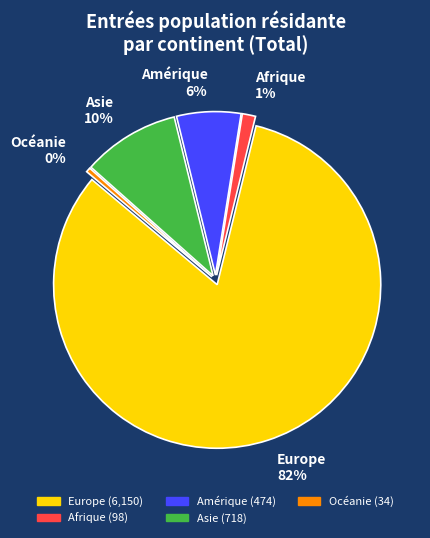

To the nearest percent, what percentage of the pie is Afrique?

1%